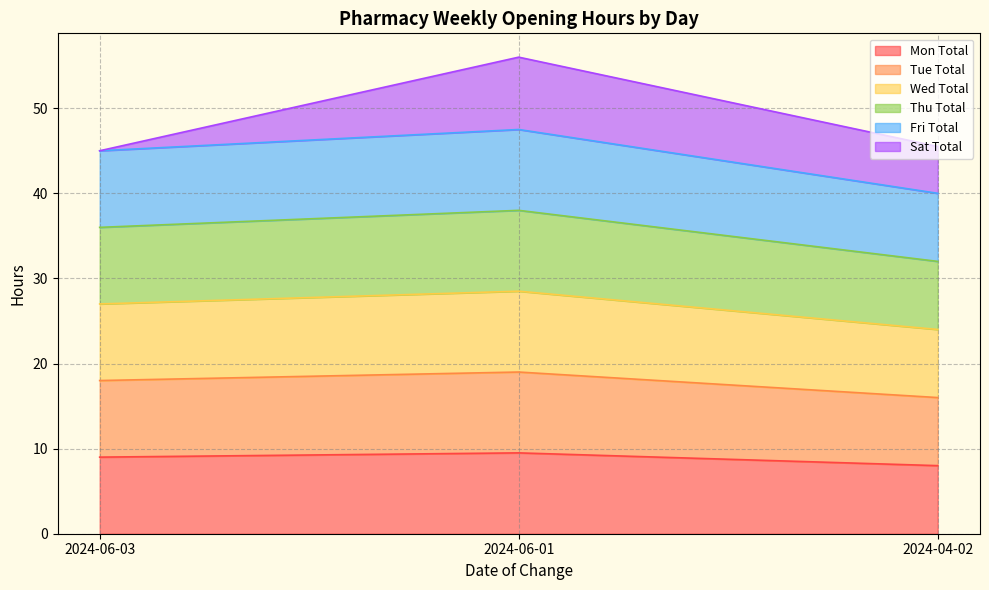

True or false: Mon Total has a value of 1.8 at 2024-06-03.

False